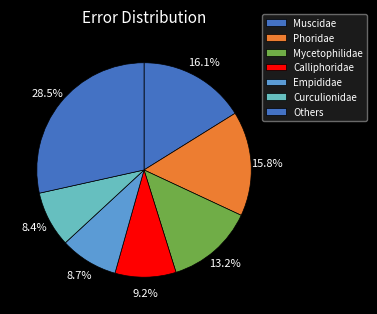

How many slices are in this pie chart?

7